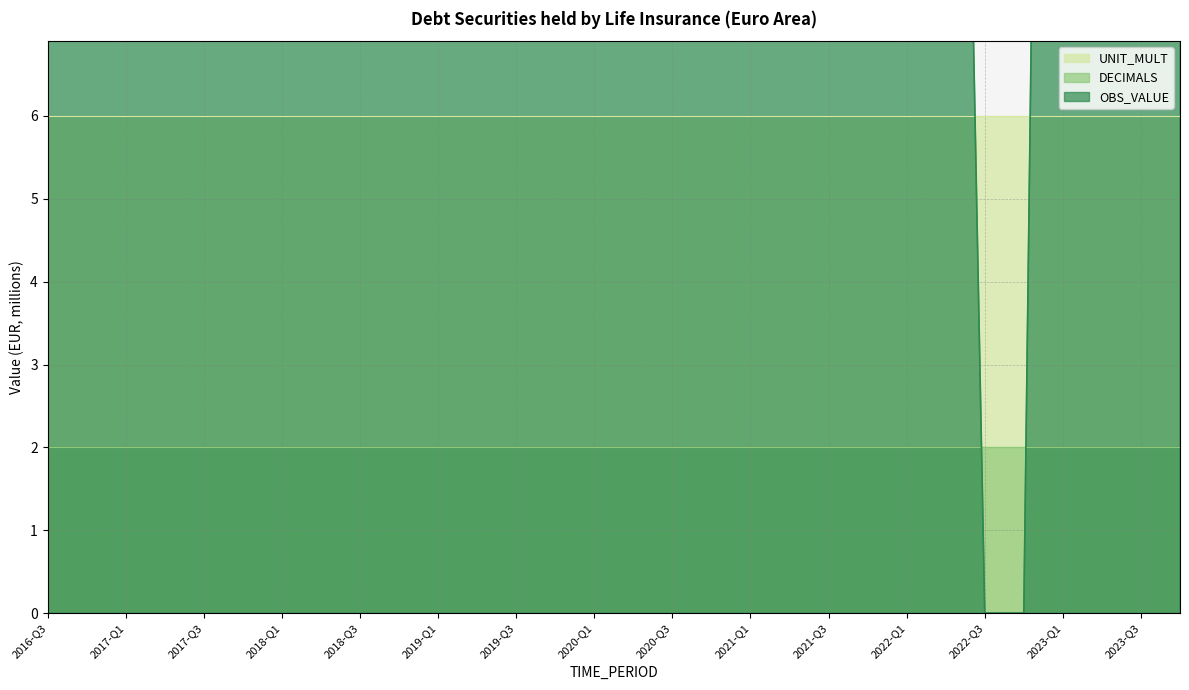

What is the sum of all UNIT_MULT values?

180.0